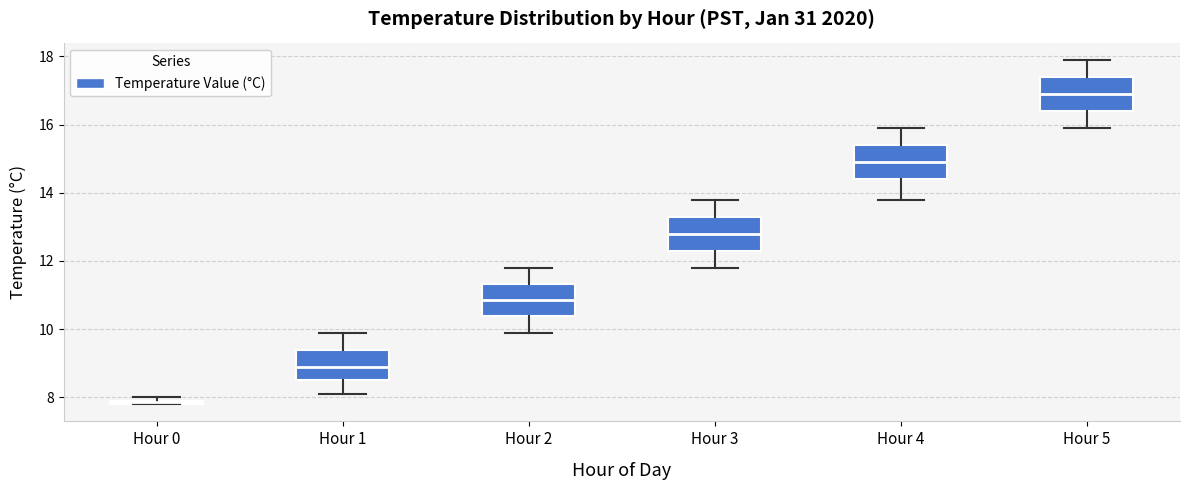

Which box's median line is the lowest?

Hour 0